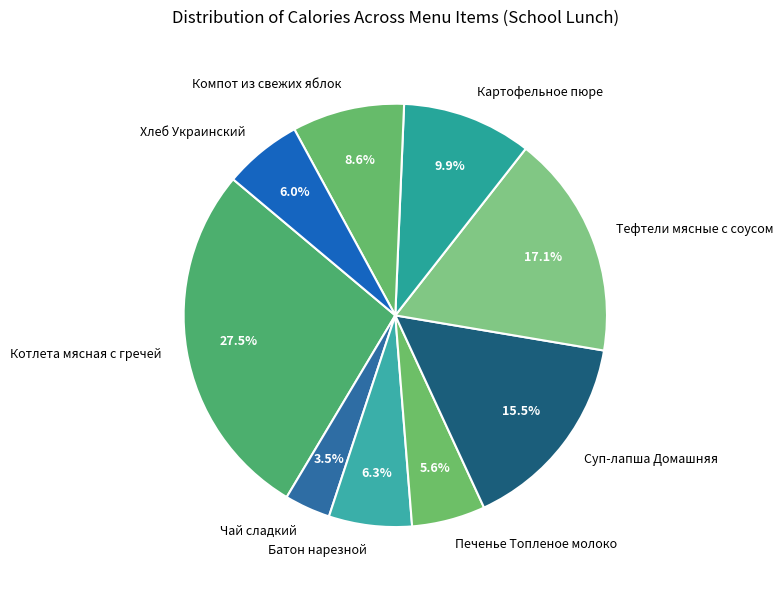

Is there any slice that represents more than half of the pie?

No